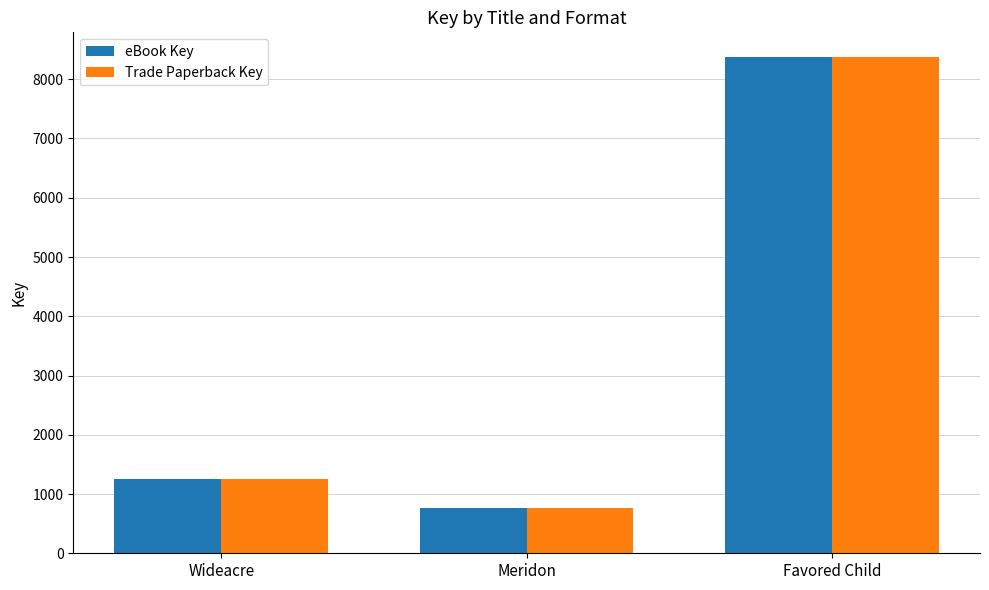

Reading left to right, list all the values displayed in this chart.

eBook Key: 1254	764	8373
Trade Paperback Key: 1254	764	8373